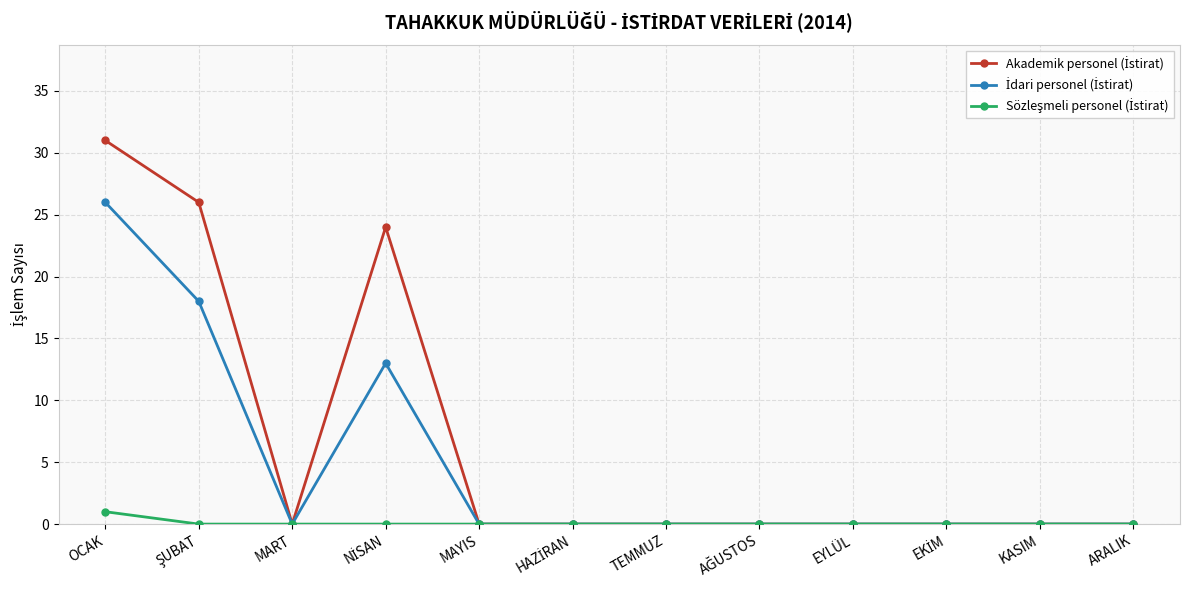

How many categories are shown in the chart?

12